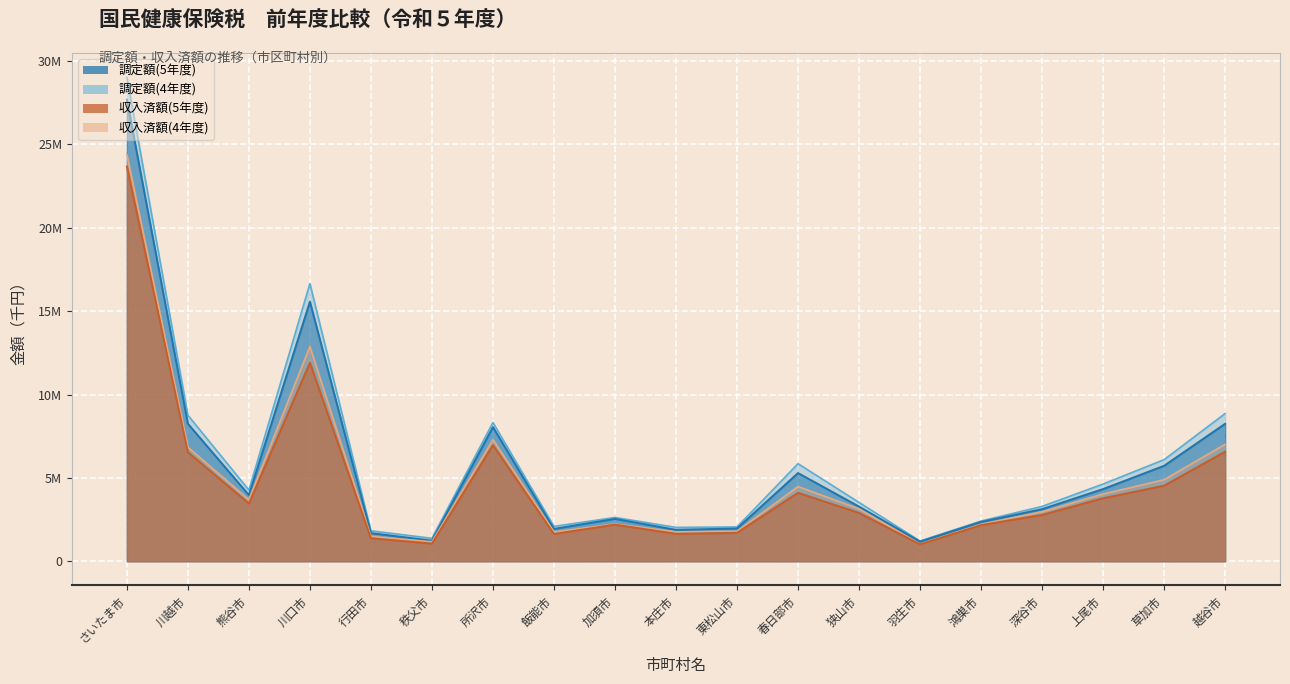

The 収入済額(5年度) series shows 4104383 at 春日部市. True or false?

True